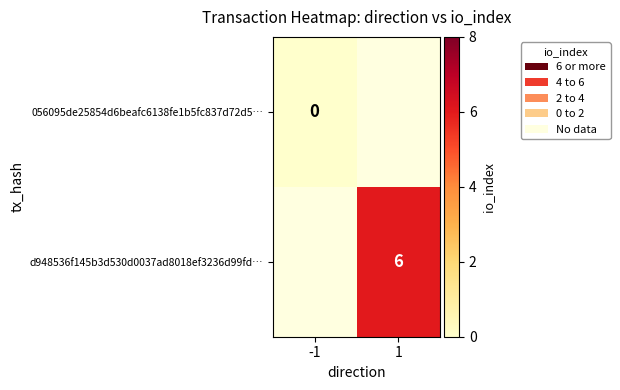

True or false: d948536f145b3d530d0037ad8018ef3236d99fd… has a value of 1 at 1.

False